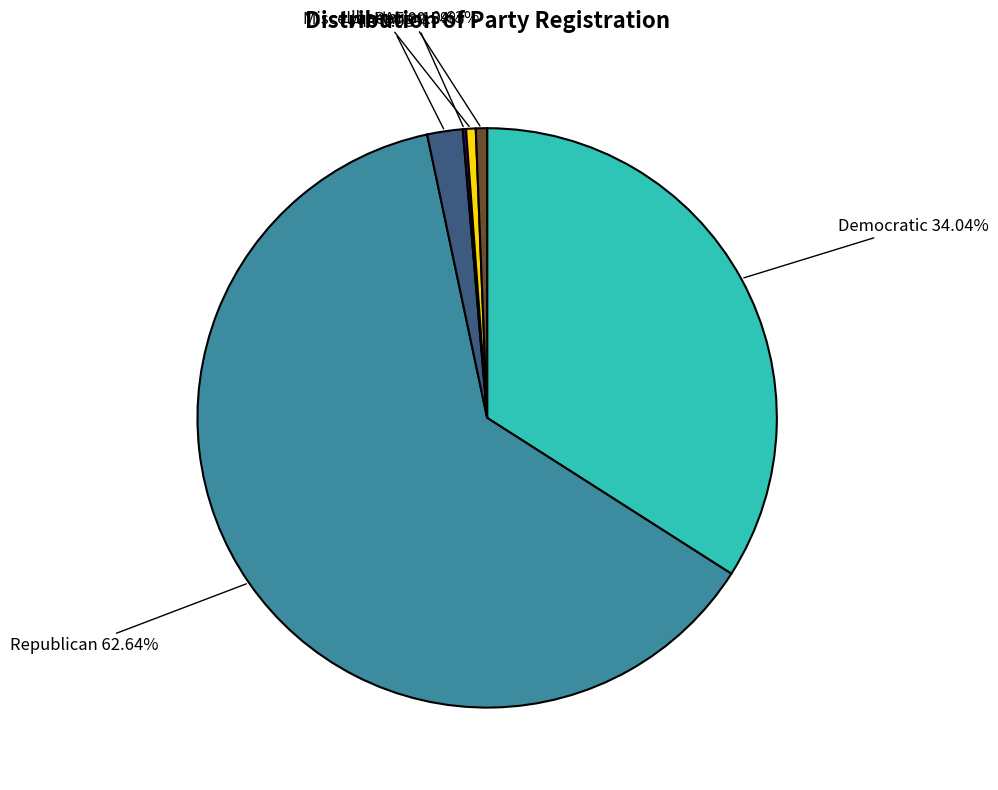

Is there a majority slice in this chart?

Yes